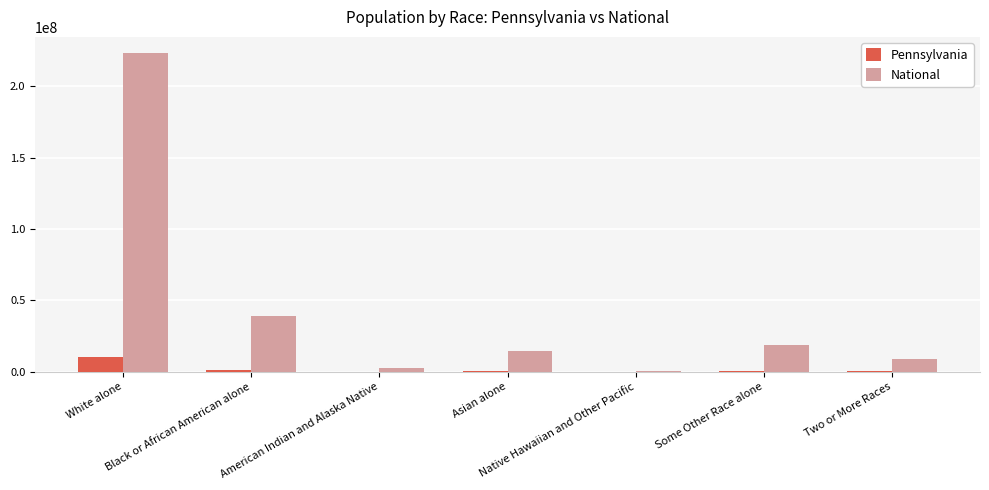

Where is National nearest to the value 112046639?

Black or African American alone